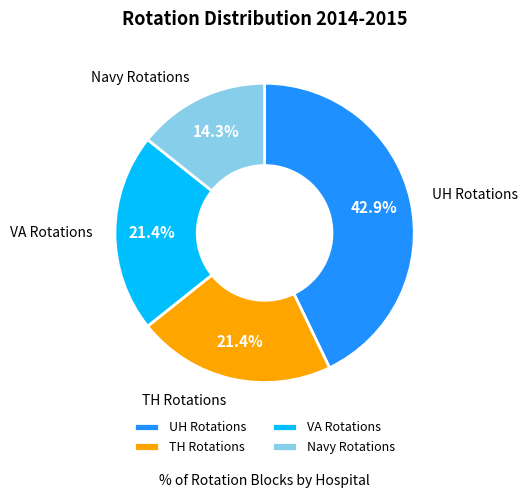

What percentage is the UH Rotations slice, to the nearest percent?

43%